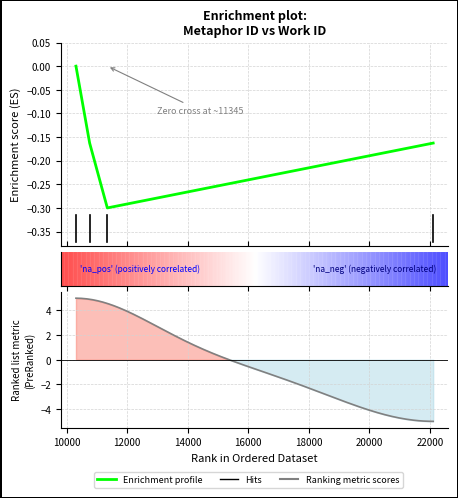

Reading right to left, what are all the values shown in this chart?

22108=-0.2	11345=-0.3	10761=-0.2	10309=0.0